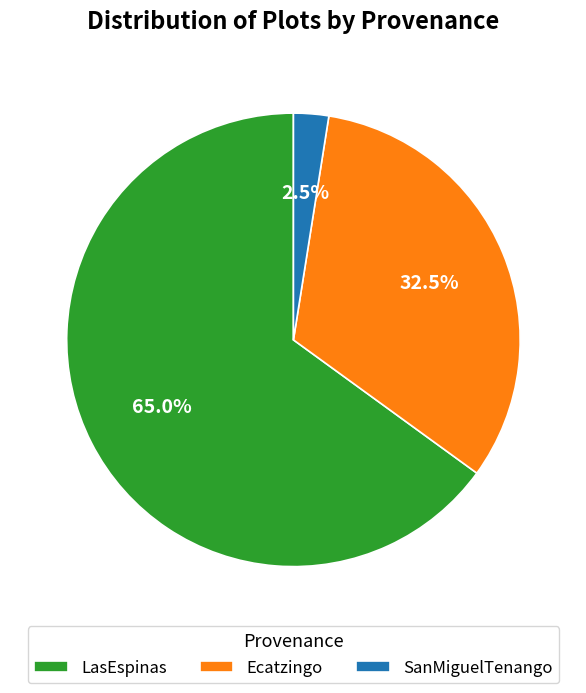

Which has a higher value, LasEspinas or Ecatzingo?

LasEspinas